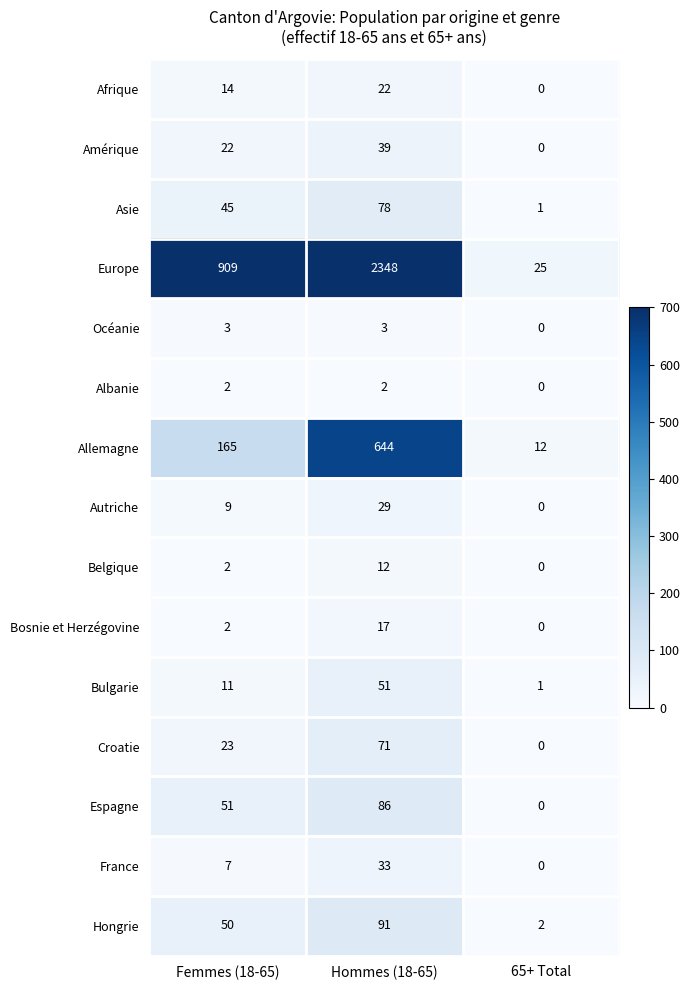

What is the maximum value shown in the chart?

2348